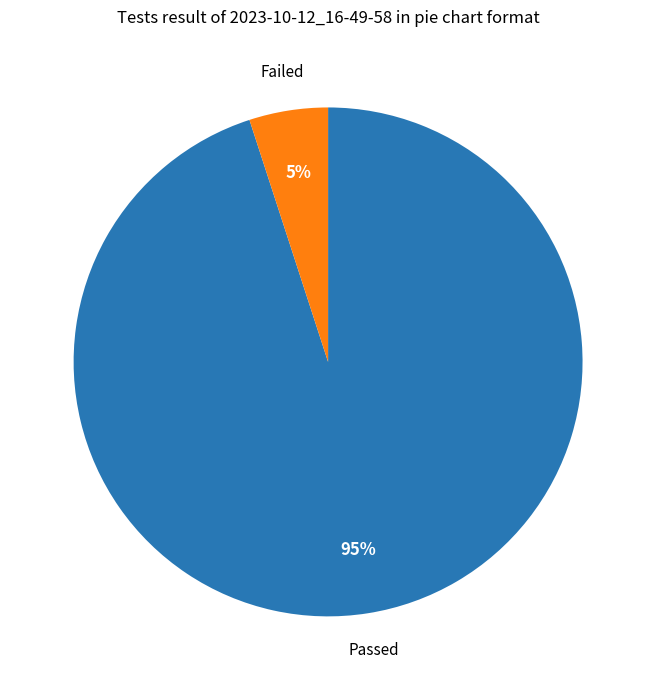

Is there a majority slice in this chart?

Yes